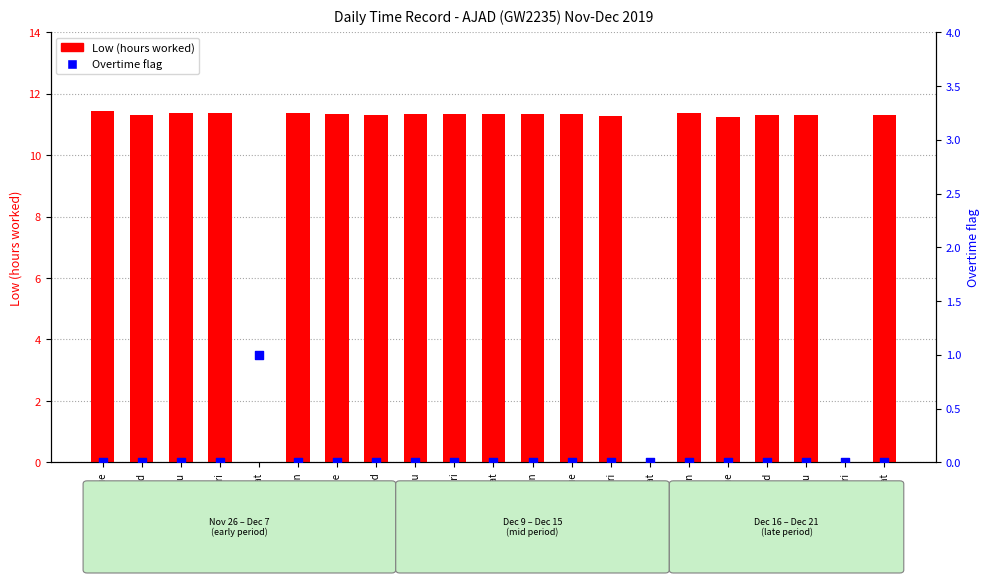

Which series has the largest Y range (max minus min)?

Low (hours worked)